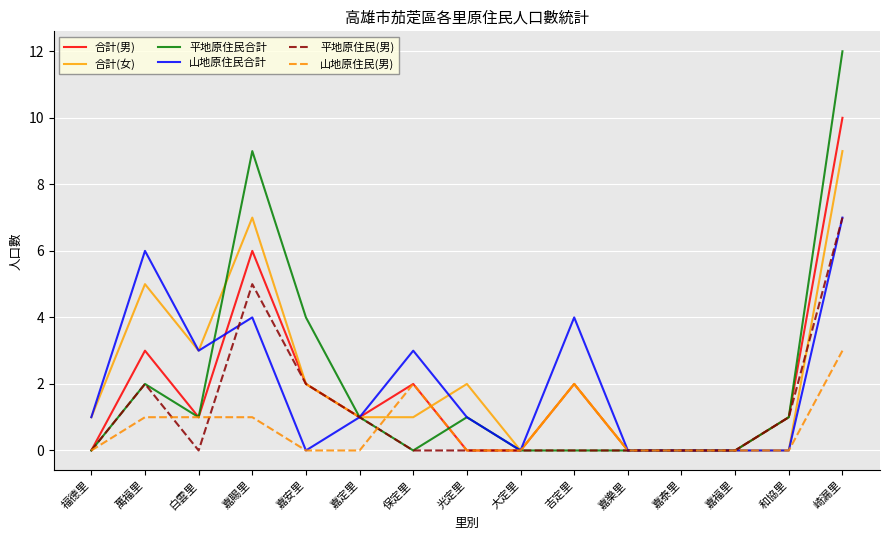

True or false: 山地原住民合計 has a value of 3 at 白雲里.

True